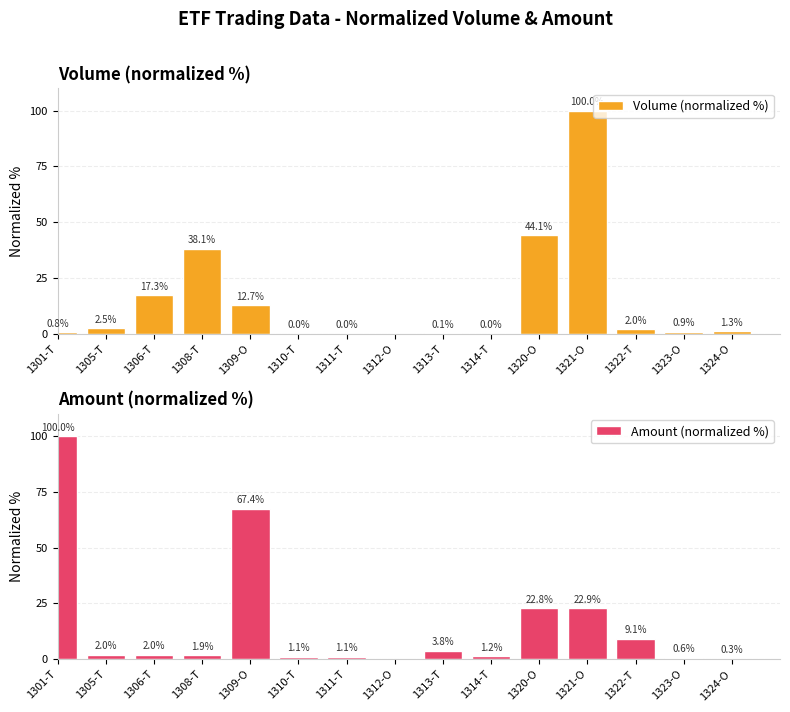

Rank the series by their maximum value, from highest to lowest.

Volume (normalized %), Amount (normalized %)